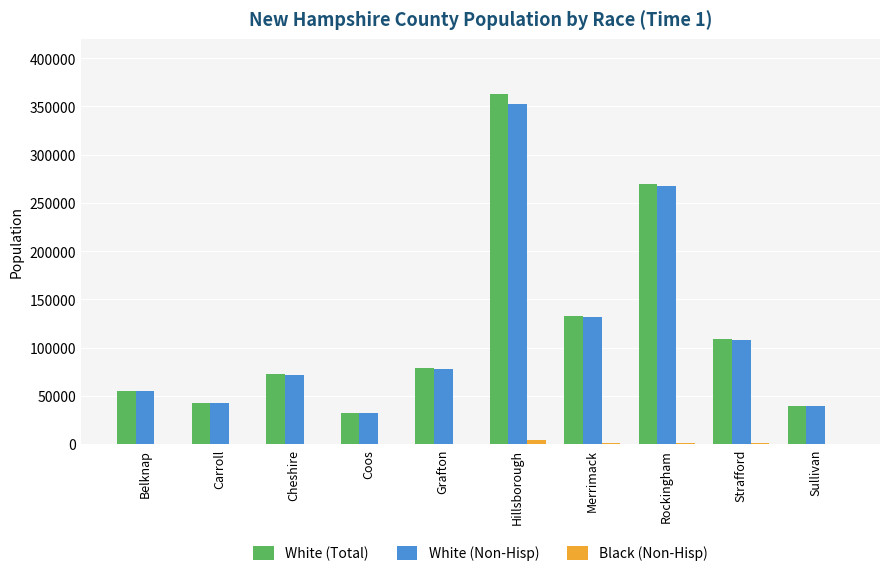

Which series changed the most between Cheshire and Strafford?

White (Total)